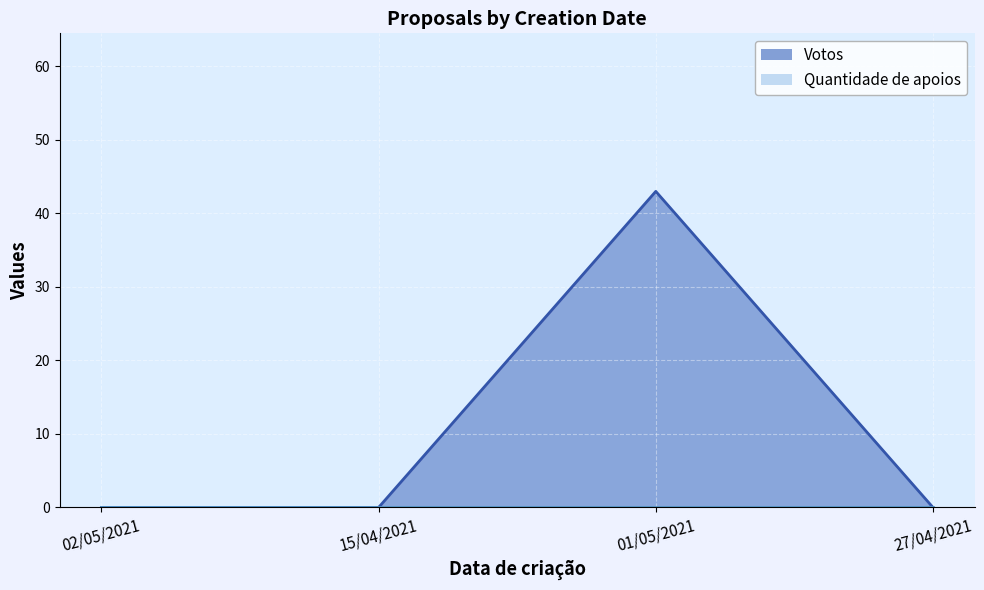

List the labels in order of value, largest first.

01/05/2021, 02/05/2021, 15/04/2021, 27/04/2021